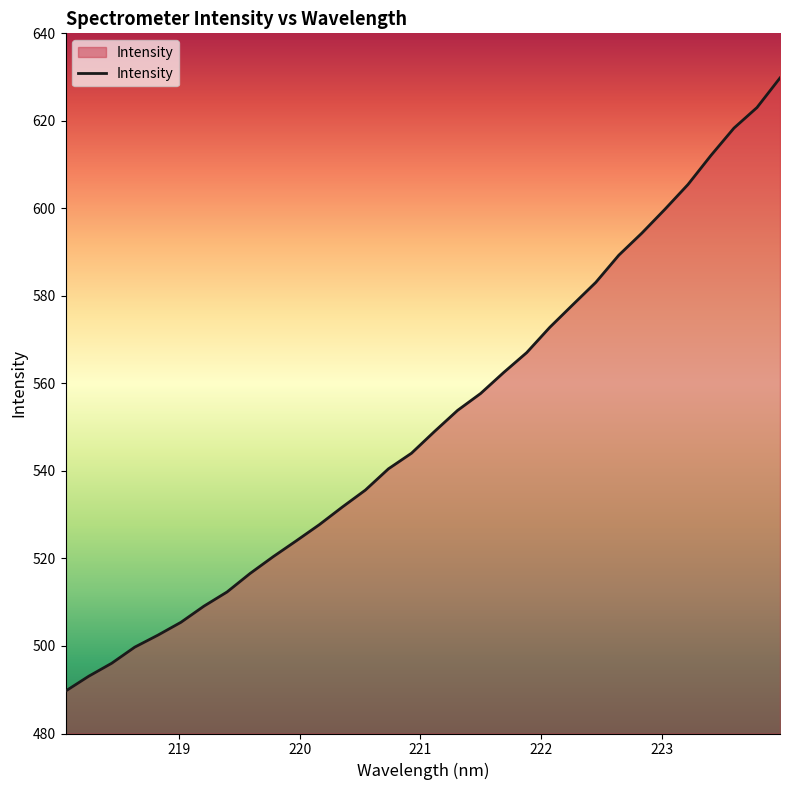

What is the smallest value displayed?

489.7